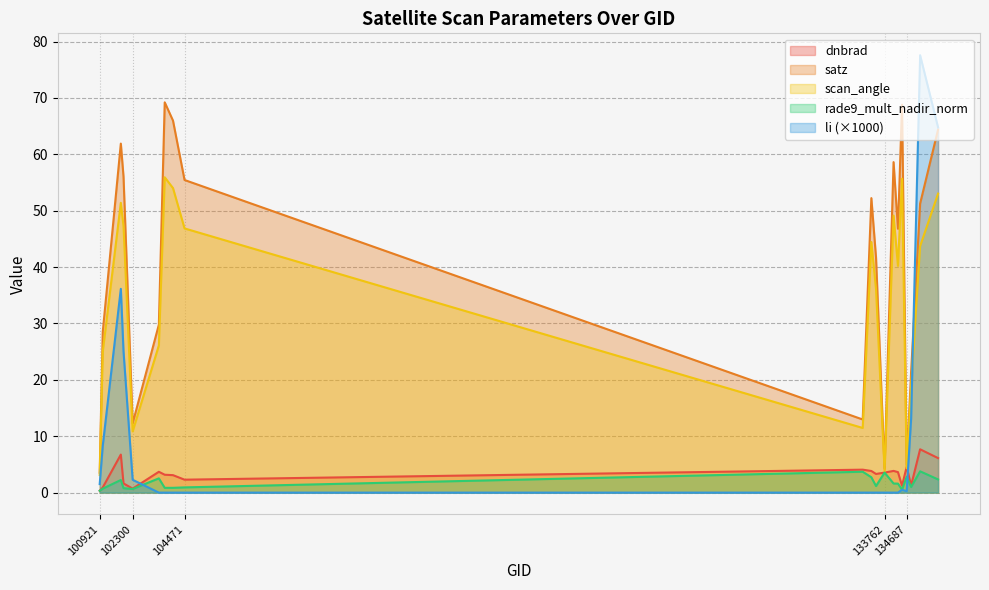

Which series has the largest range (max minus min)?

li (×1000)